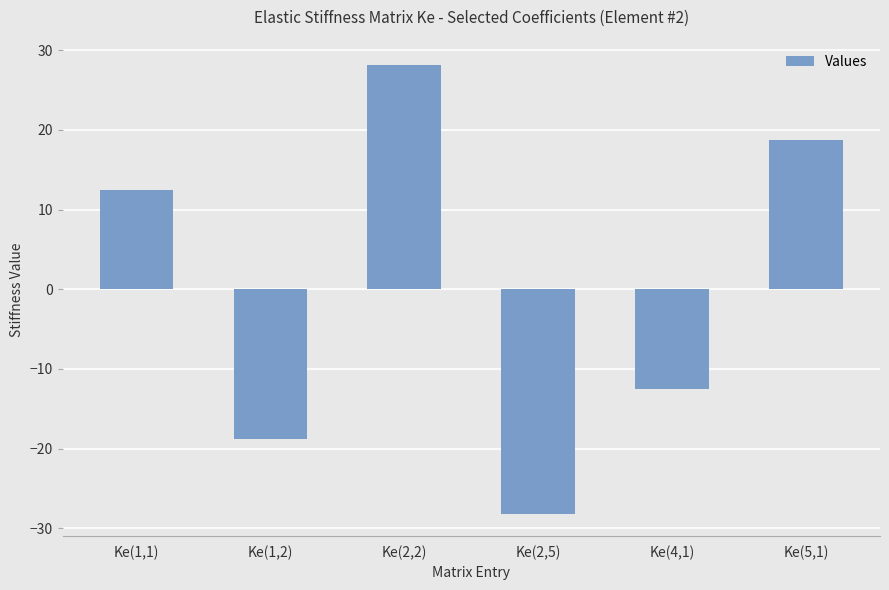

What is the maximum value shown in the chart?

28.2